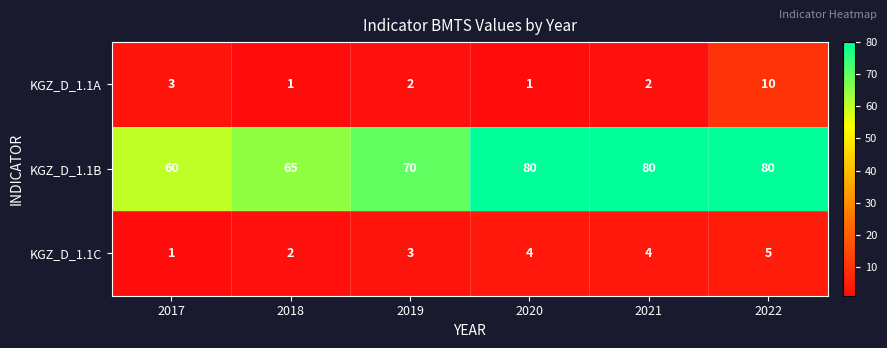

Which series has the widest spread of values?

KGZ_D_1.1B